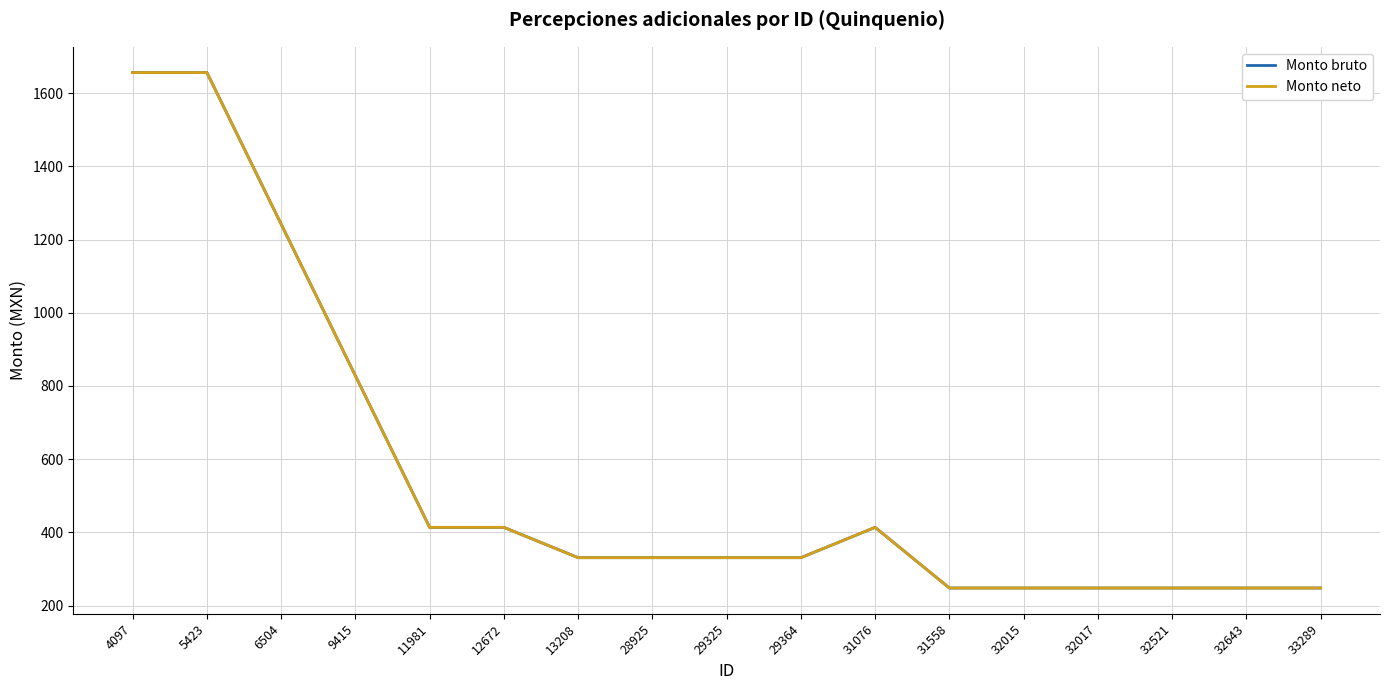

Reading left to right, what are all the values shown in this chart?

Monto bruto: 1655.9	1655.9	1241.9	827.9	413.9	413.9	331.2	331.2	331.2	331.2	413.9	248.4	248.4	248.4	248.4	248.4	248.4
Monto neto: 1655.9	1655.9	1241.9	827.9	413.9	413.9	331.2	331.2	331.2	331.2	413.9	248.4	248.4	248.4	248.4	248.4	248.4